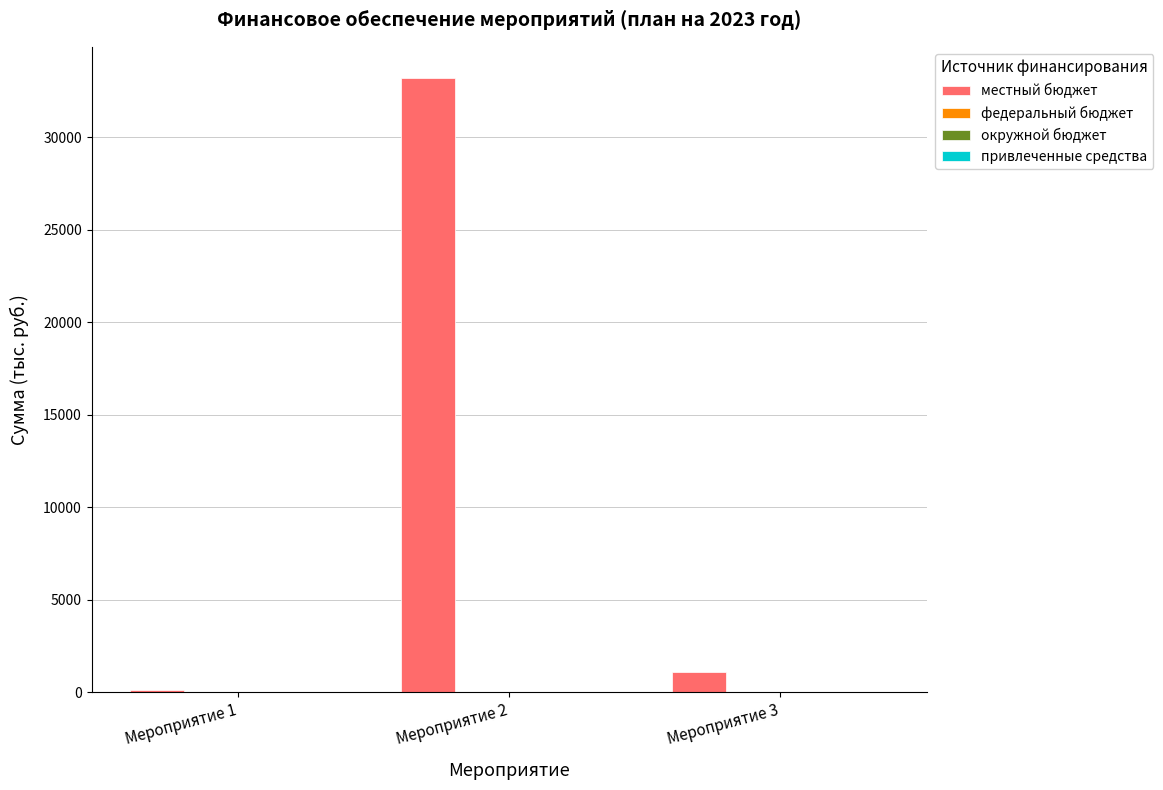

How many bars are there in total?

3